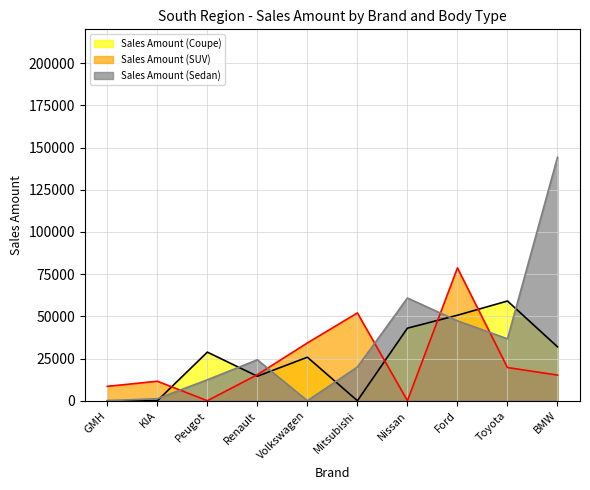

Which label corresponds to the largest value in the chart?

BMW